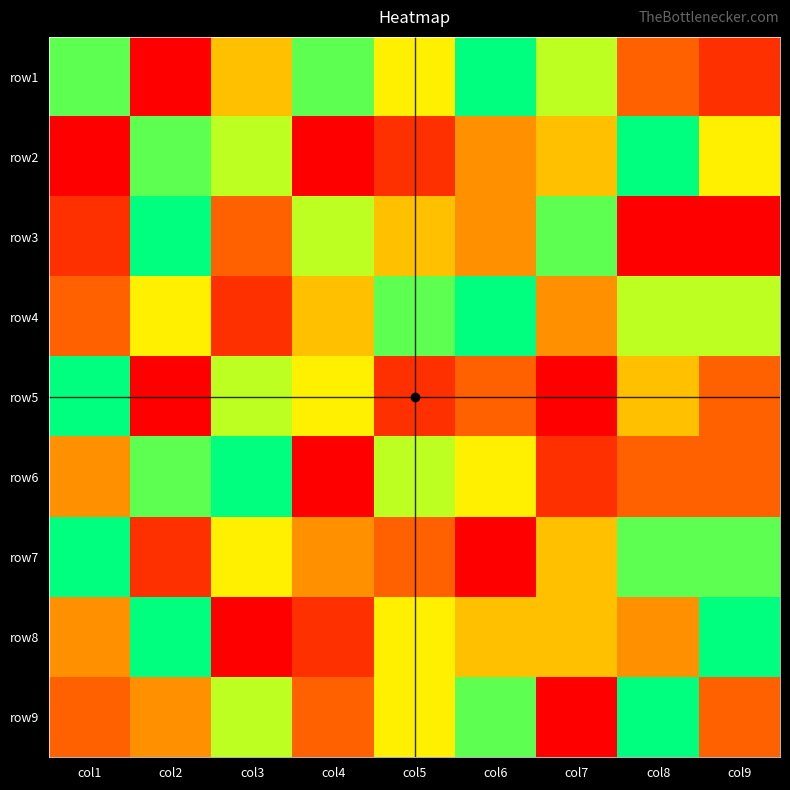

Rank the series by their maximum value, from lowest to highest.

row1, row2, row3, row4, row5, row6, row7, row8, row9